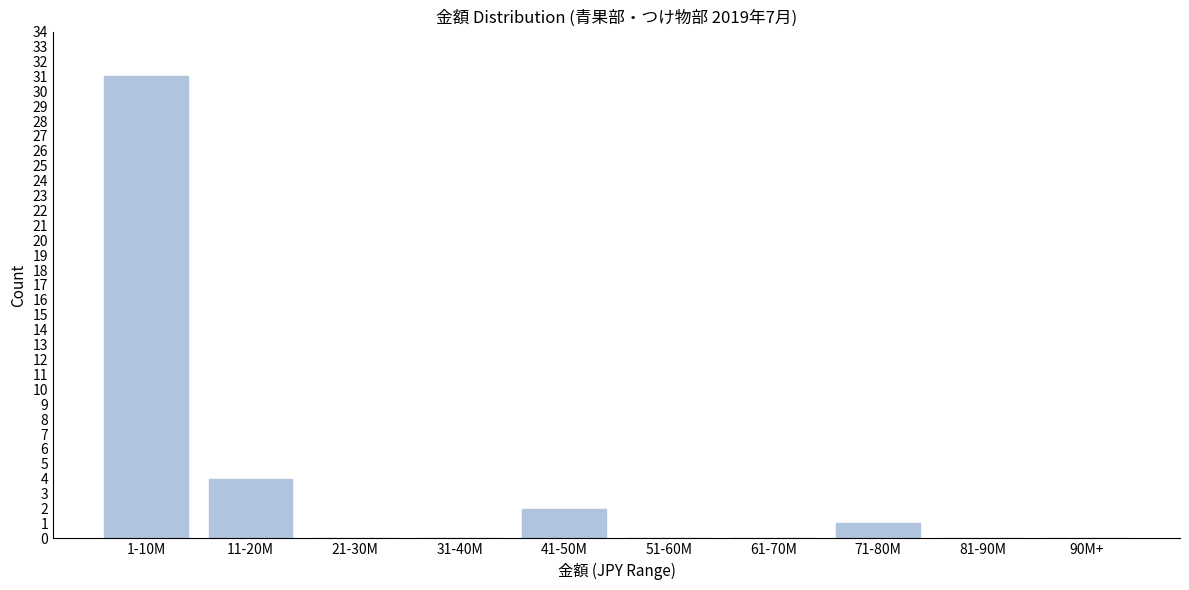

Reading right to left, what are all the values shown in this chart?

90M+=0	81-90M=0	71-80M=1	61-70M=0	51-60M=0	41-50M=2	31-40M=0	21-30M=0	11-20M=4	1-10M=31